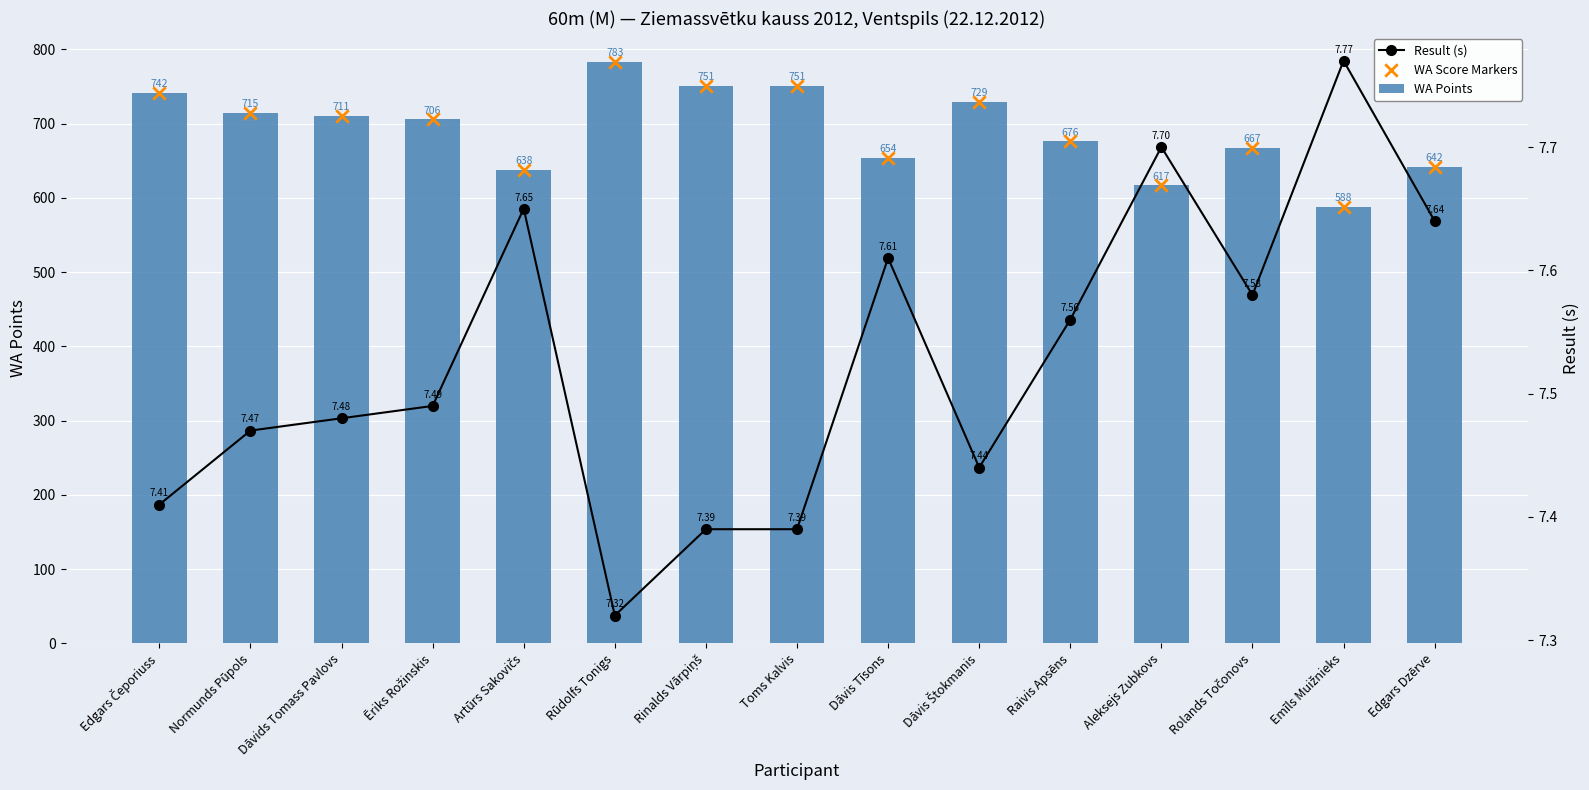

Which series reaches the maximum Y coordinate?

WA Points